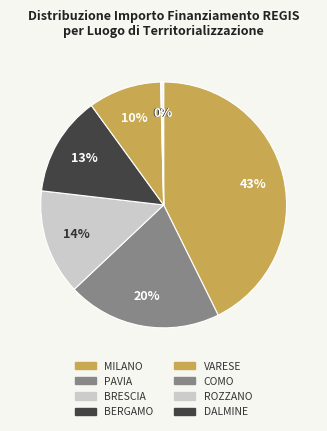

Is BRESCIA the majority of the pie?

No